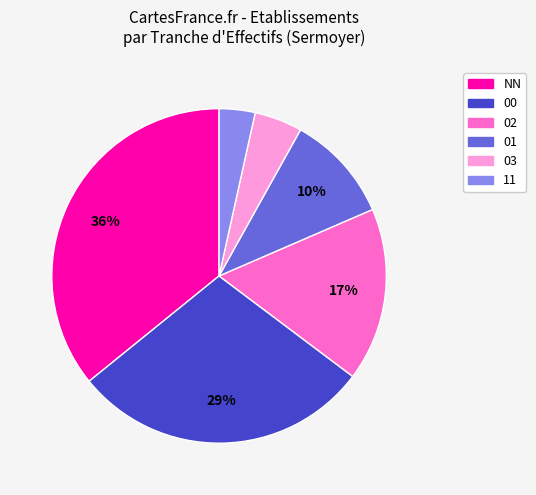

Is there a majority slice in this chart?

No